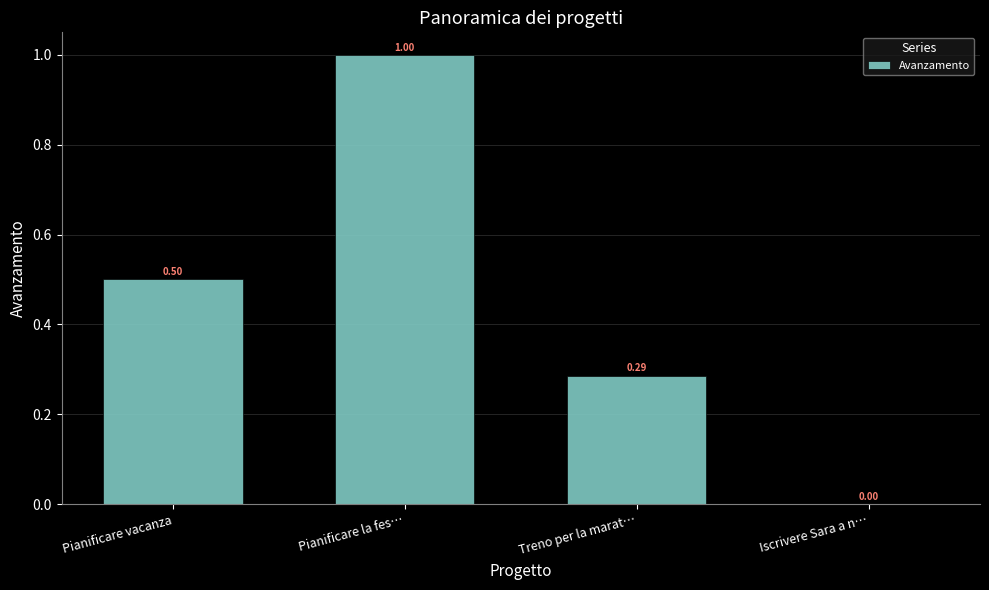

What is the sum of the values at Pianificare vacanza and Treno per la marat…?

0.8